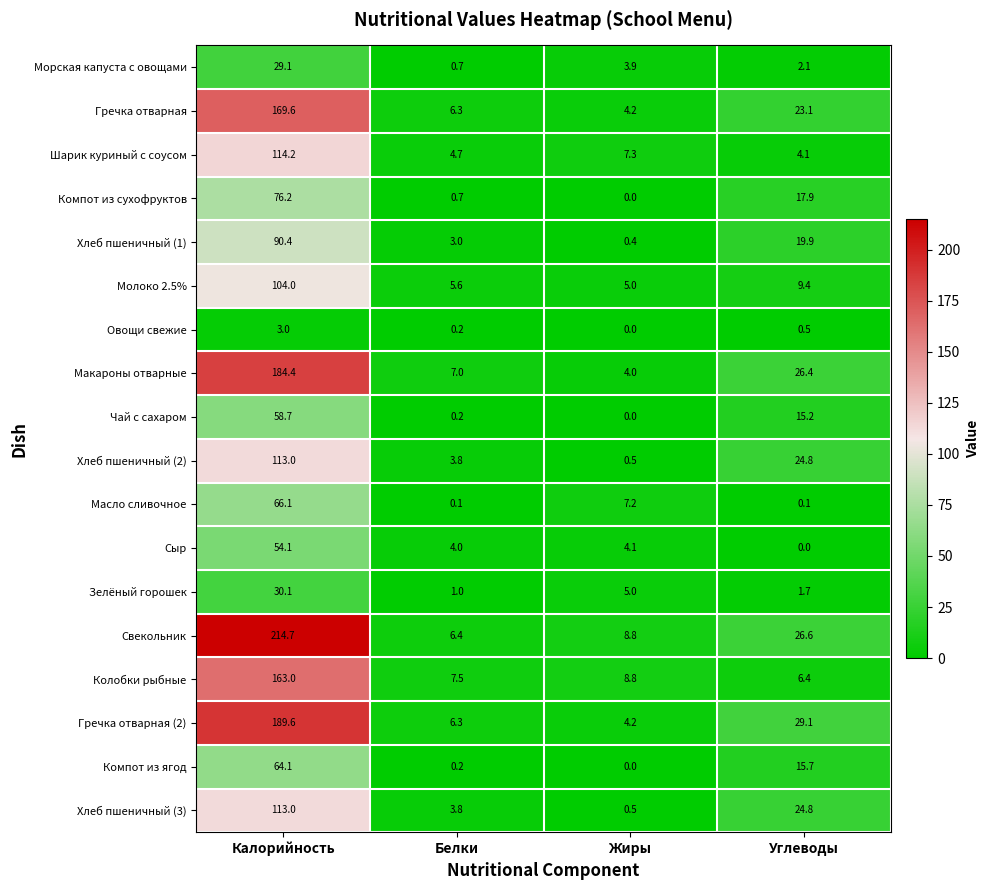

List the labels in order of Зелёный горошек value, smallest first.

Белки, Углеводы, Жиры, Калорийность